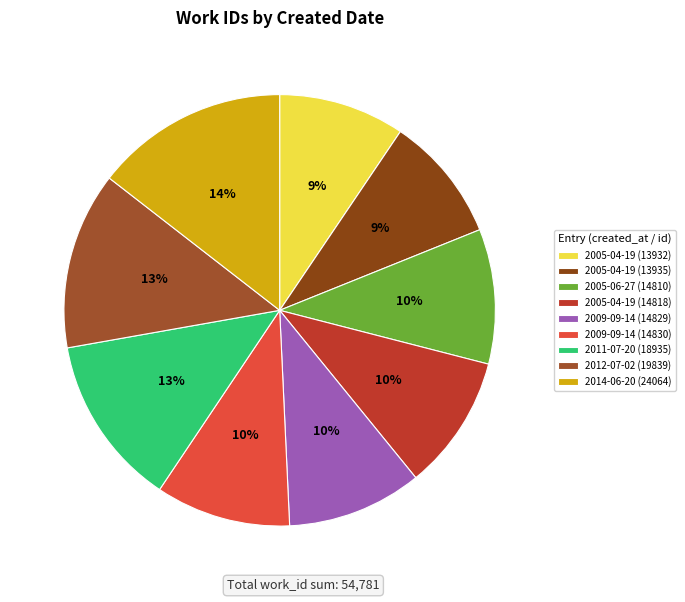

True or false: 2005-04-19 (13935) accounts for 9% of the total.

True